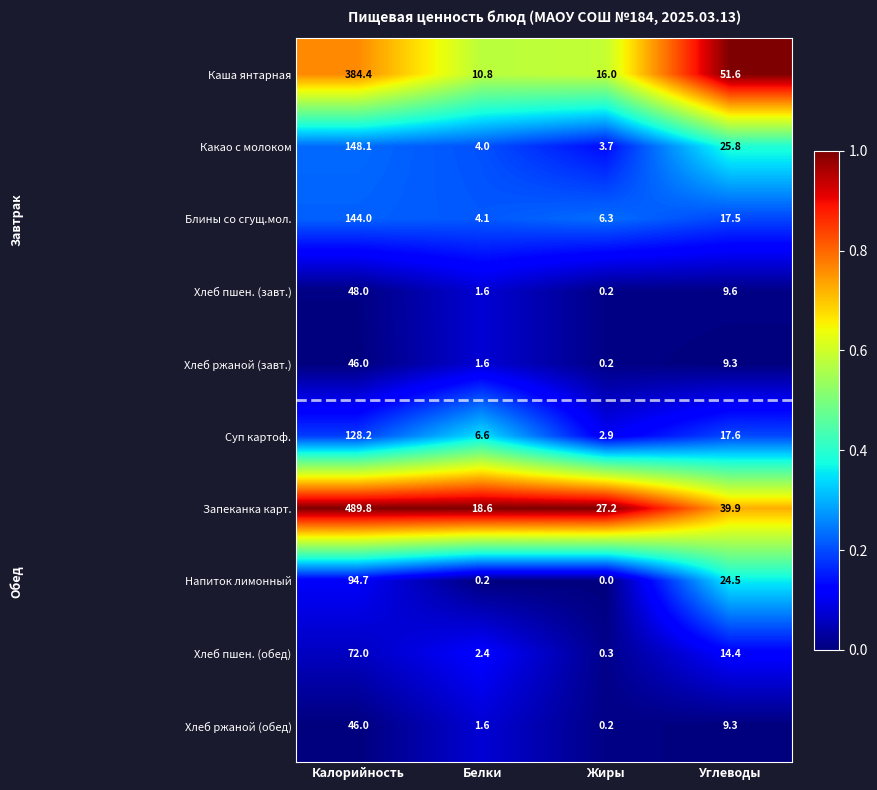

What is the greatest value displayed?

489.8